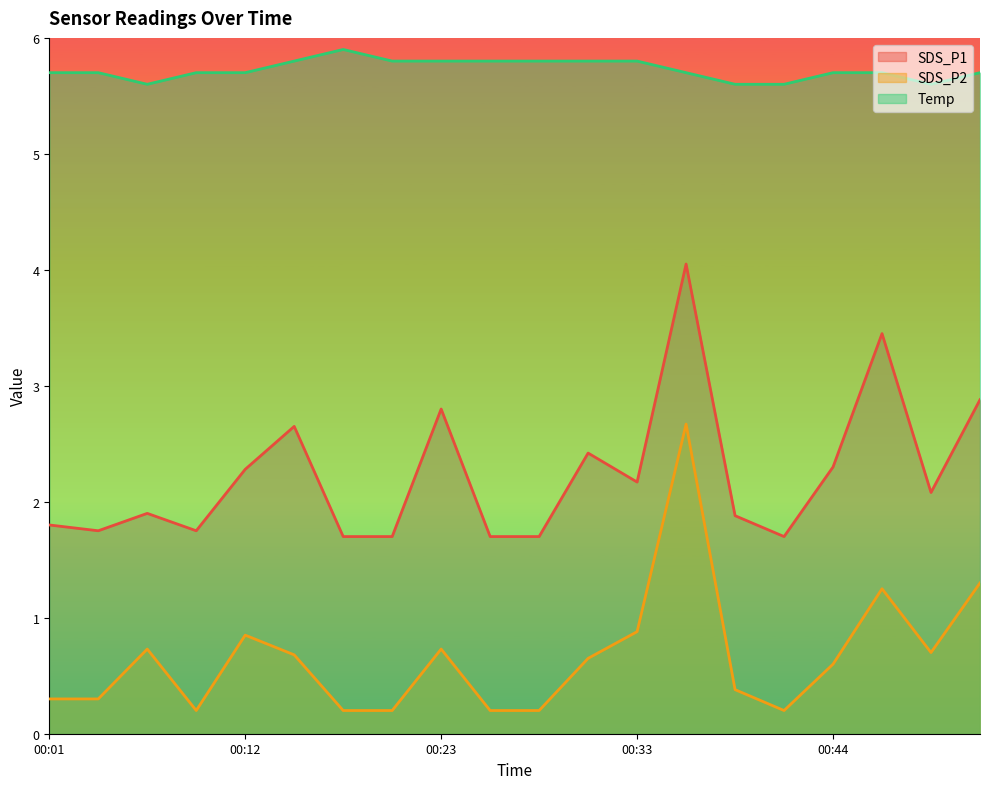

Rank the categories by SDS_P1 value from lowest to highest.

00:17, 00:20, 00:25, 00:28, 00:41, 00:04, 00:10, 00:01, 00:39, 00:07, 00:50, 00:33, 00:12, 00:44, 00:31, 00:15, 00:23, 00:52, 00:47, 00:36